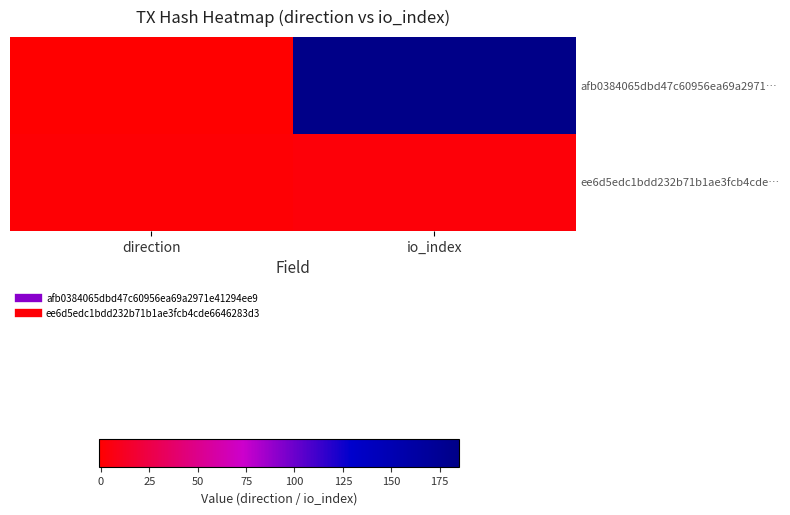

At how many categories does at least one series exceed 180?

1